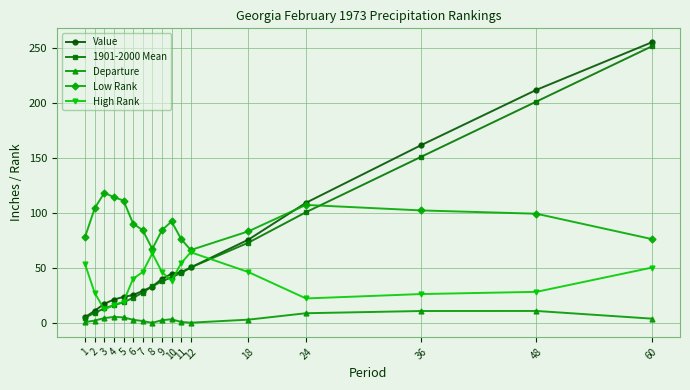

Which series has the largest total across all categories?

Low Rank